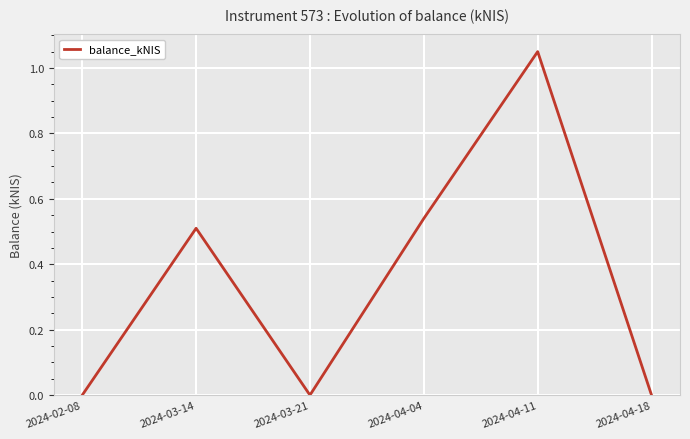

How many distinct data groups are displayed?

1